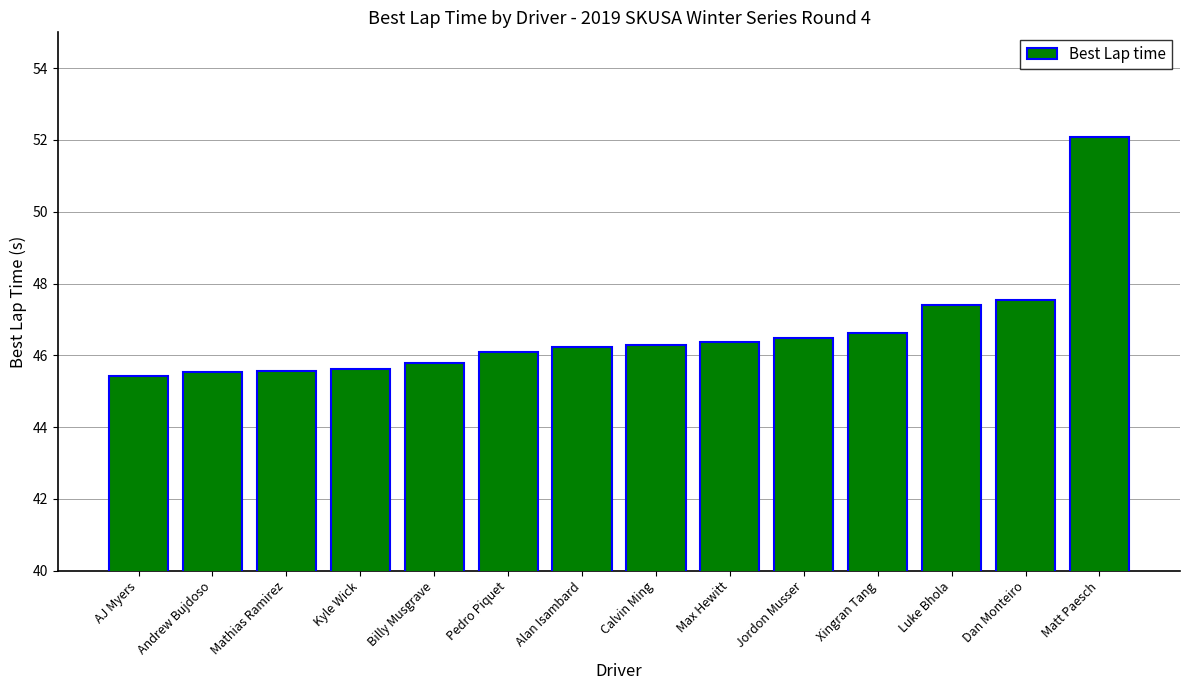

What is the label of the 9th bar from the right?

Pedro Piquet